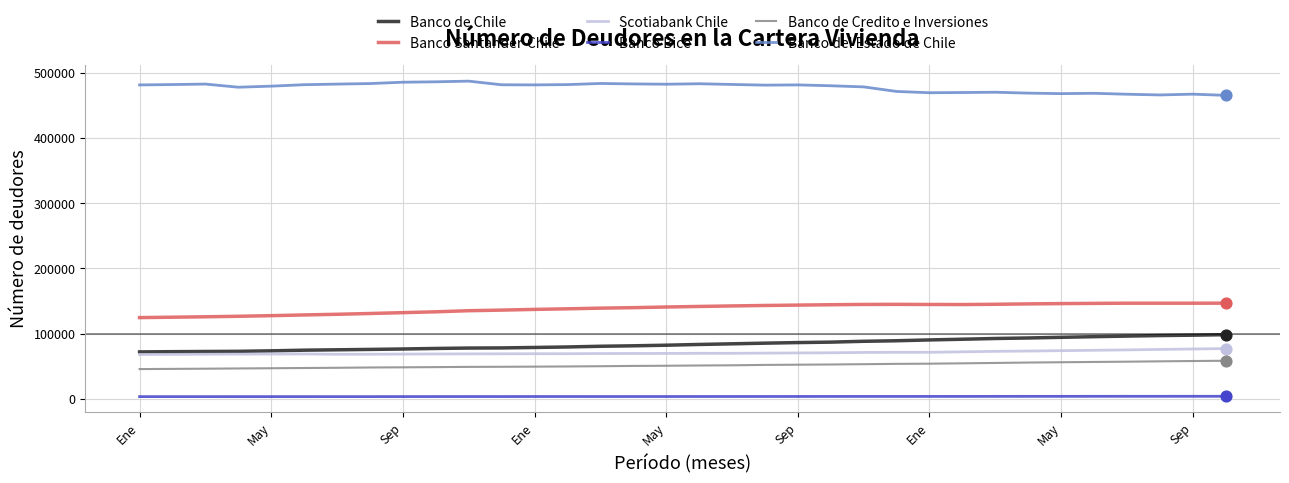

Which series has the largest total across all categories?

Banco del Estado de Chile